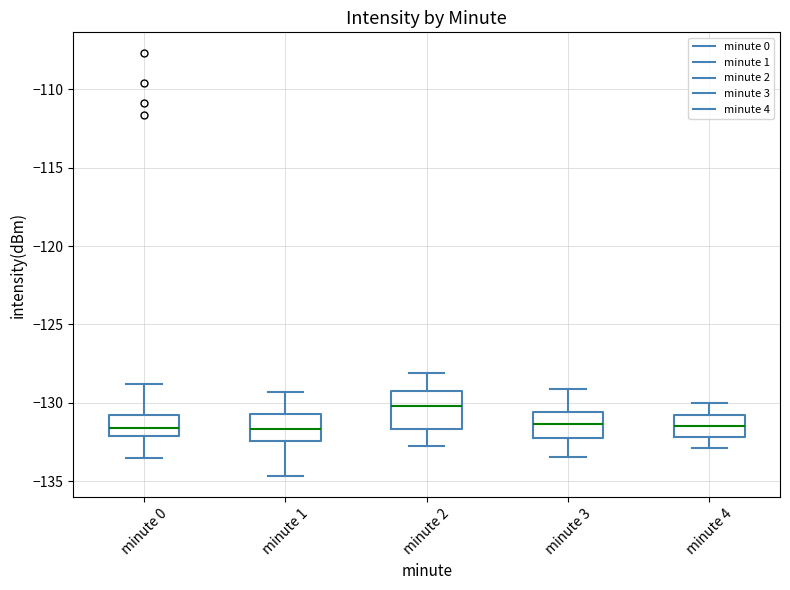

Where is the lower edge of the box for minute 0 on the y-axis? The values are not printed on the chart, so give them approximately, as read against the axis.

-132.0